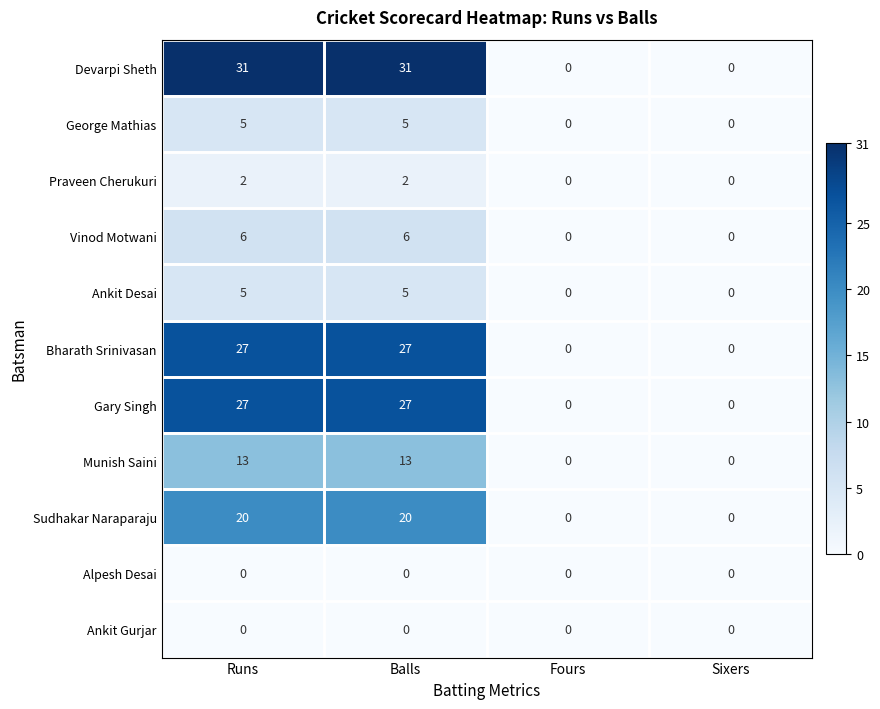

The Sudhakar Naraparaju series shows 20 at Balls. True or false?

True